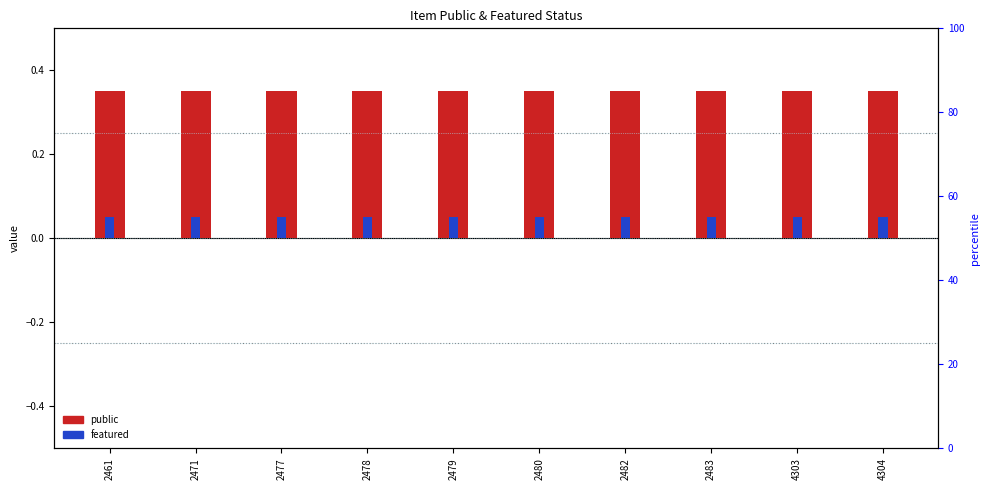

What is the smallest value displayed?

0.1